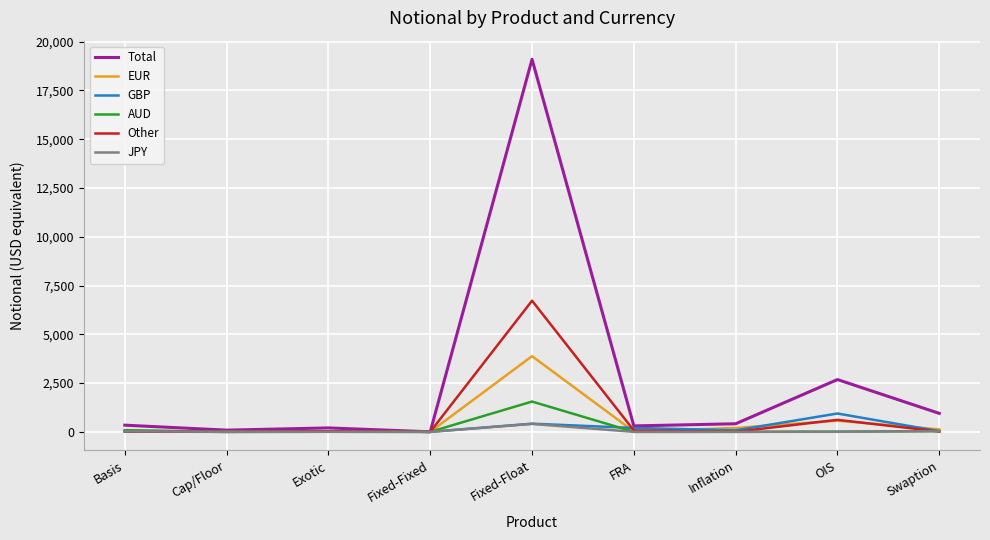

Which label corresponds to the largest value in the chart?

Fixed-Float